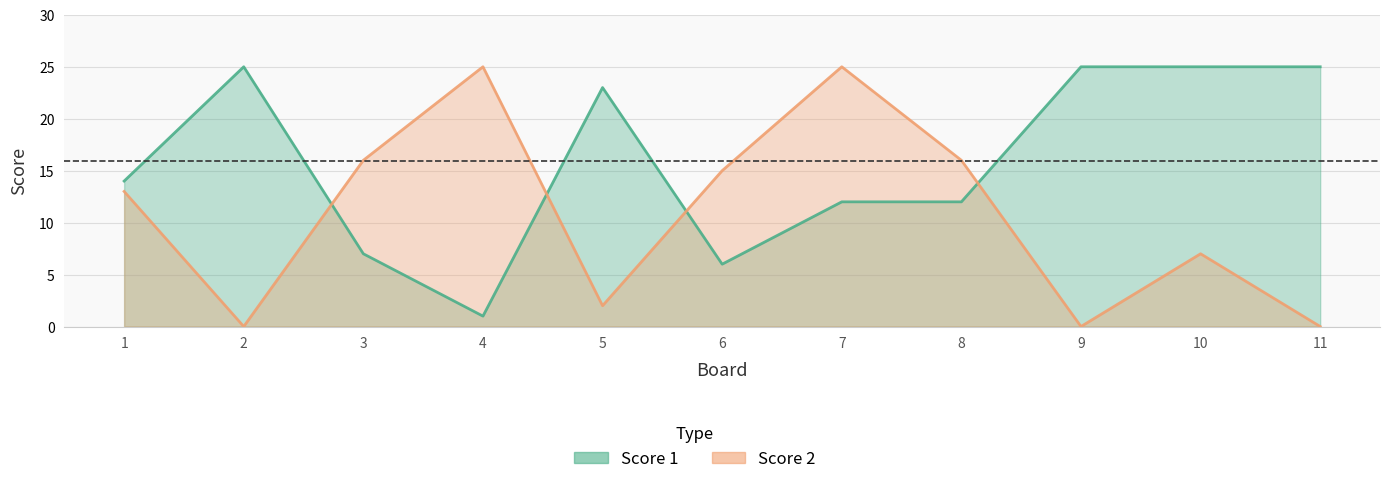

Where is the first local minimum for Score 1?

4